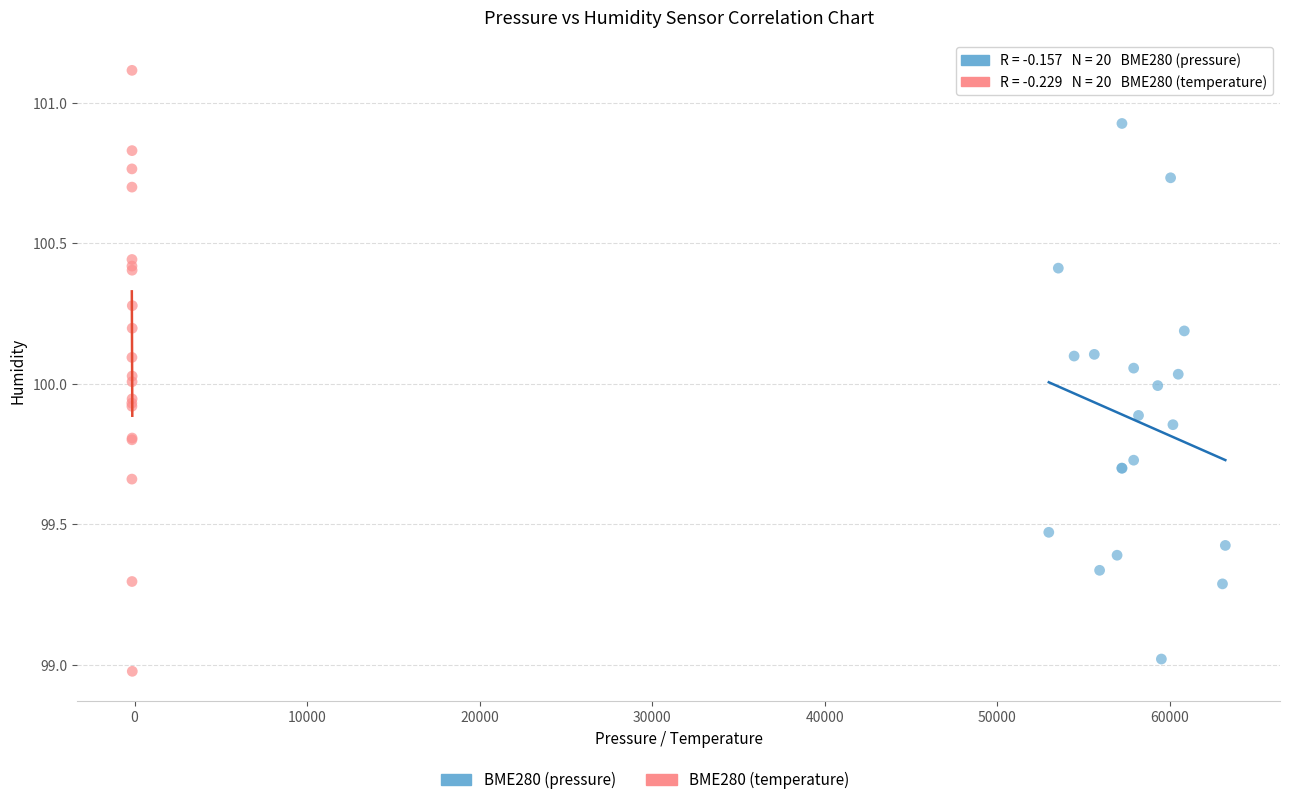

Which series has the widest spread of Y values?

BME280 (temperature)